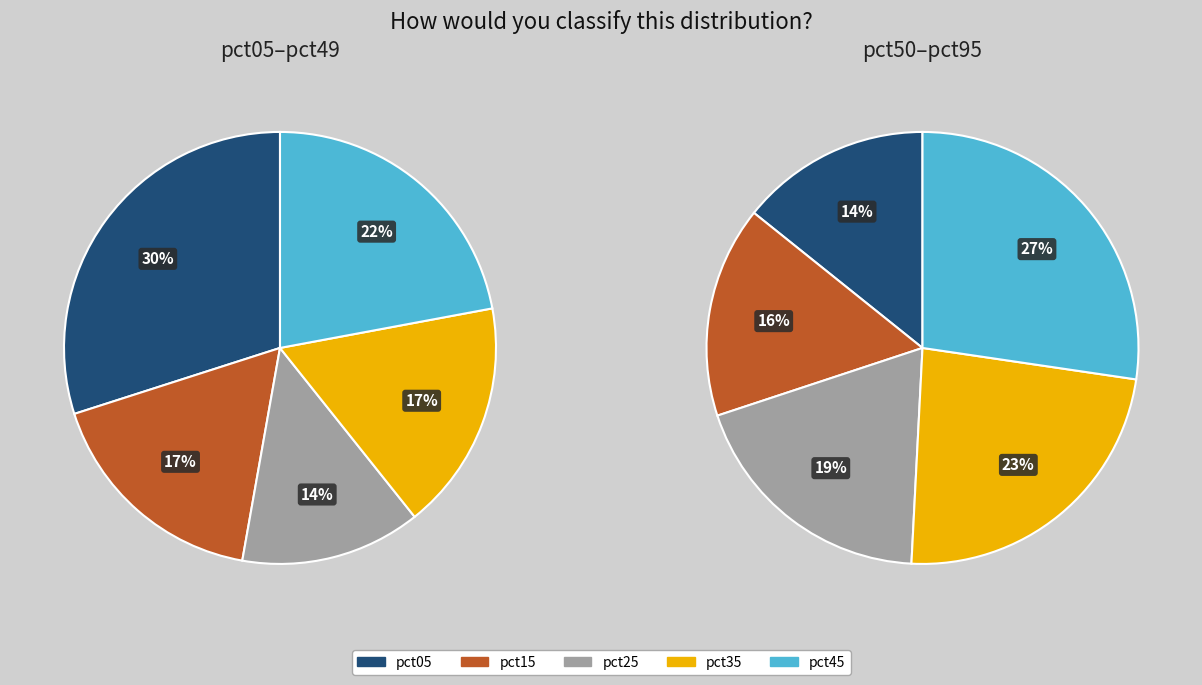

Combined, do 2 and 7 account for over 50%?

No